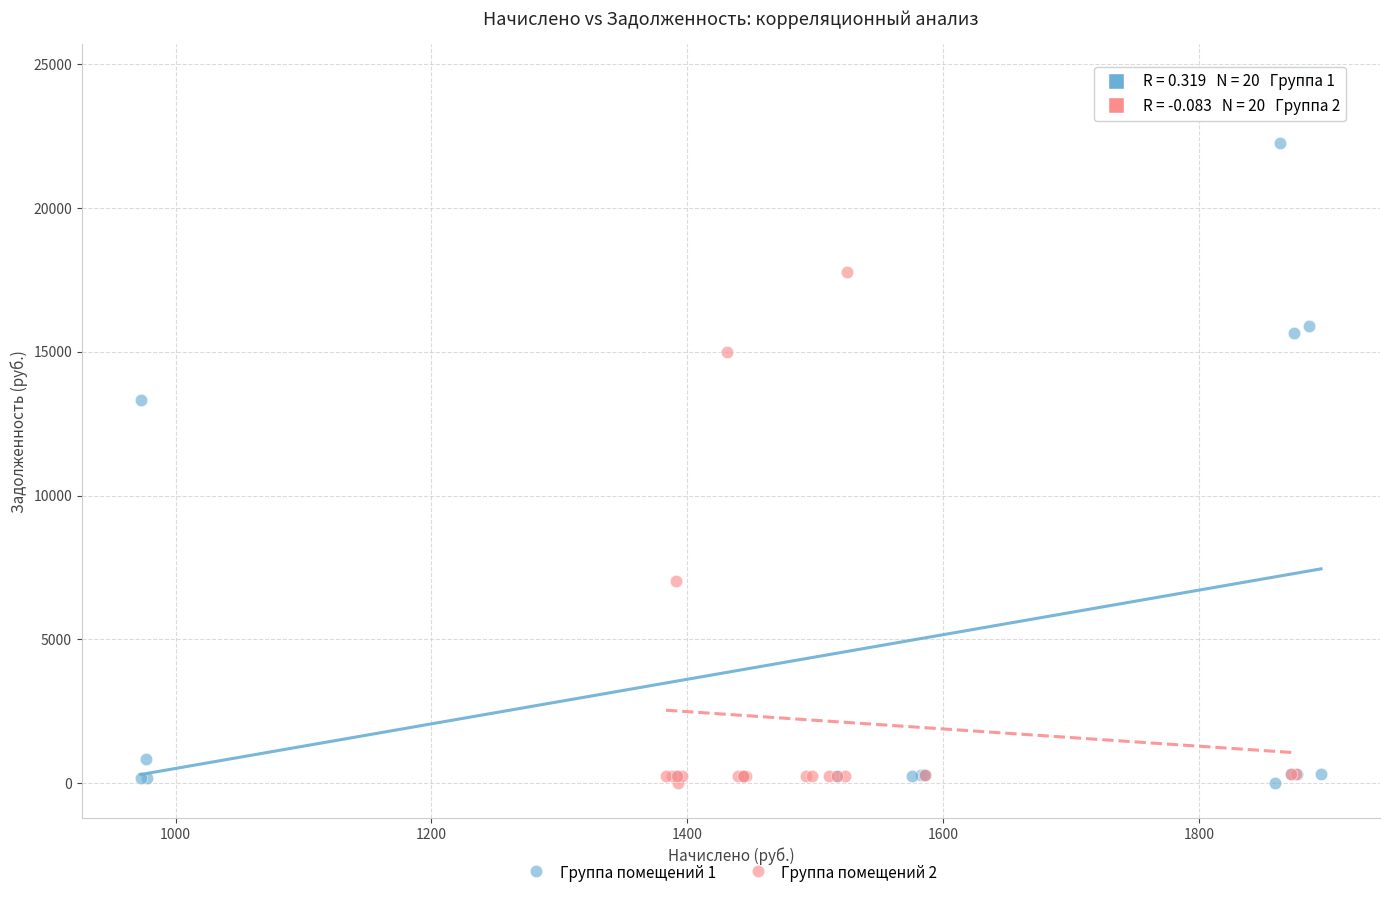

Which series has the largest Y range (max minus min)?

Группа помещений 1